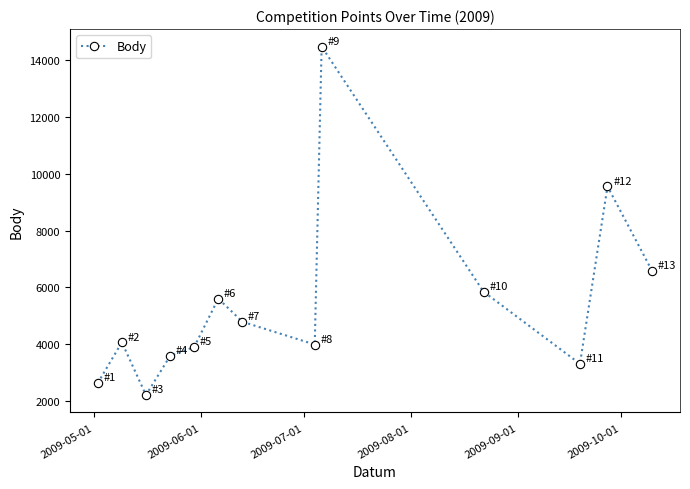

How many interior local peaks (higher than both neighbors) does the data have?

4